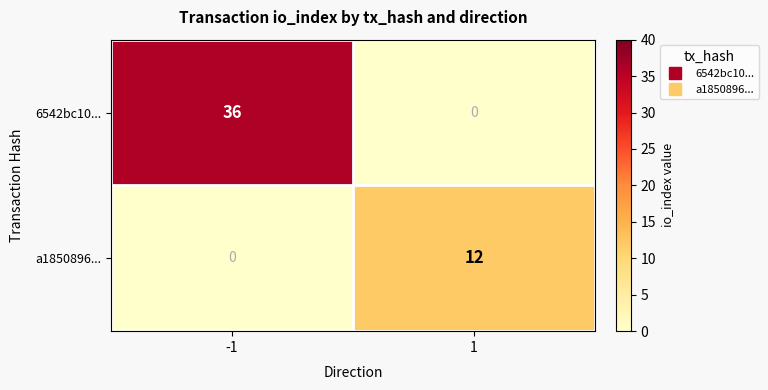

The a1850896... series shows 12 at 1. True or false?

True